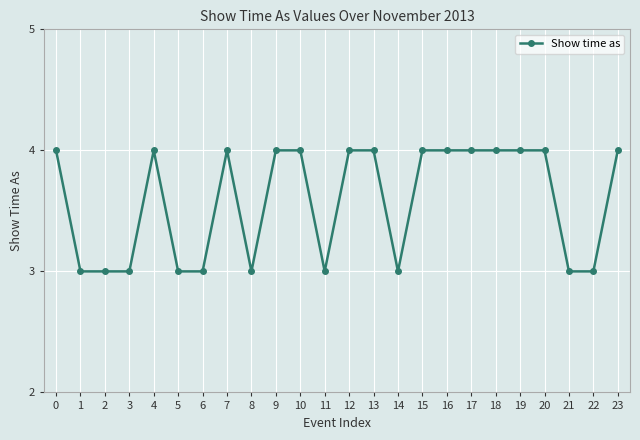

Count the number of data series in this chart.

1